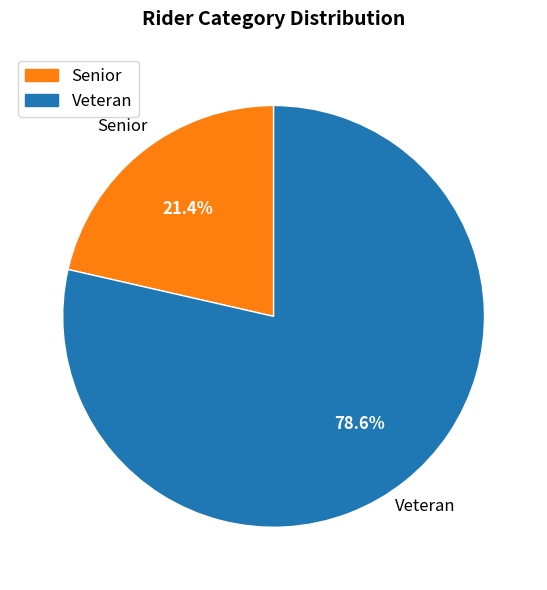

True or false: Veteran accounts for 65% of the total.

False